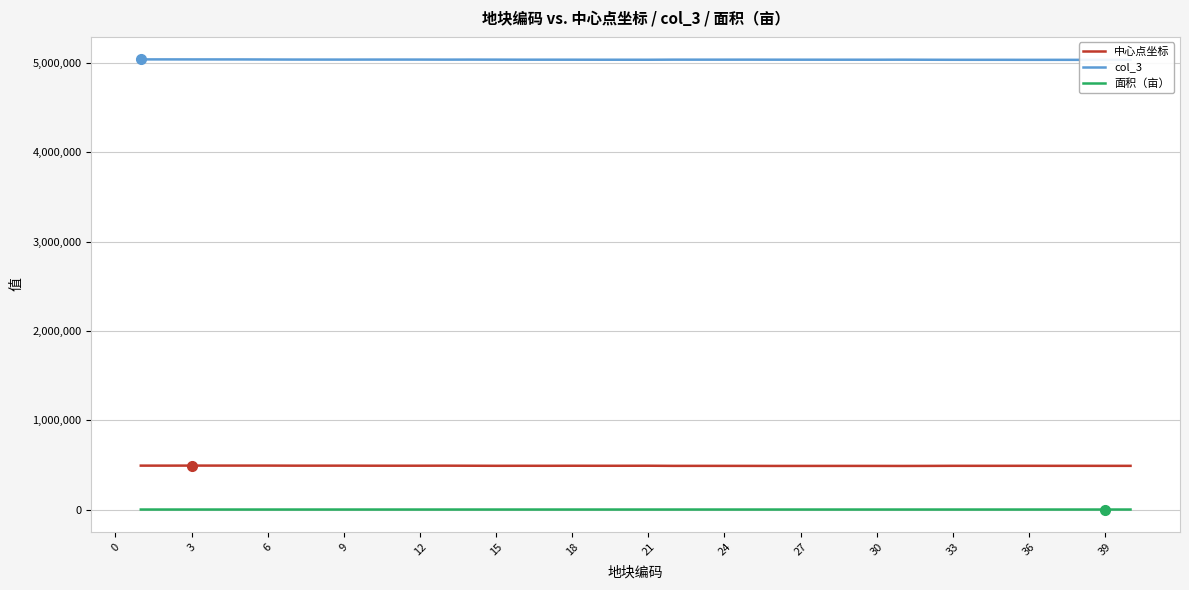

True or false: 中心点坐标 and 面积（亩） intersect in this chart.

False